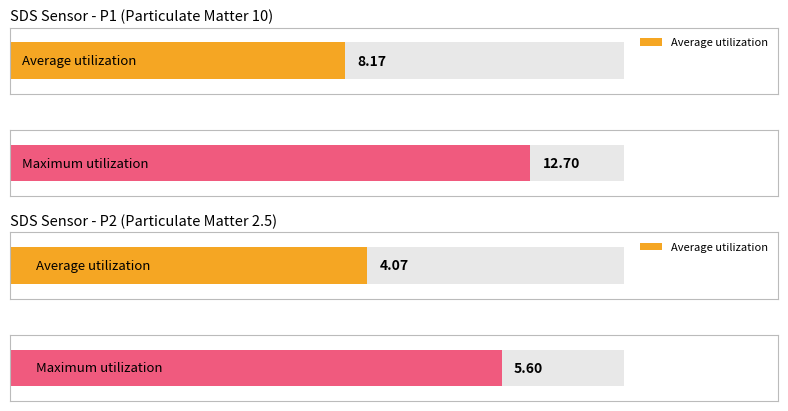

Rank the series by their maximum value, from lowest to highest.

Average utilization, Maximum utilization